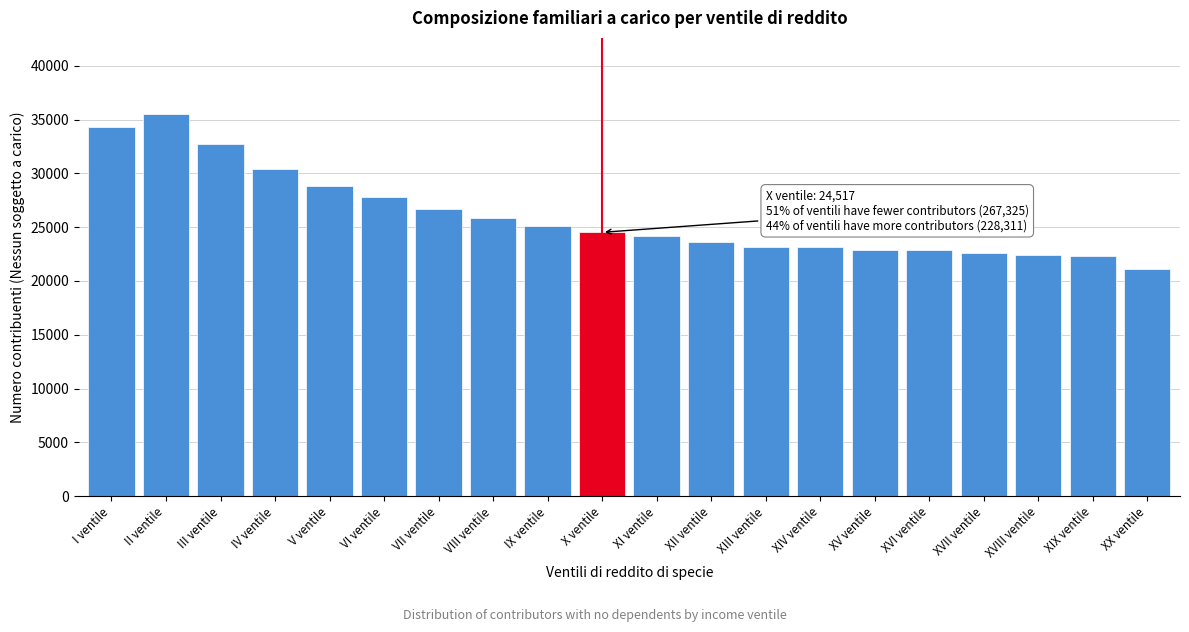

Which has a higher value, XI ventile or XX ventile?

XI ventile